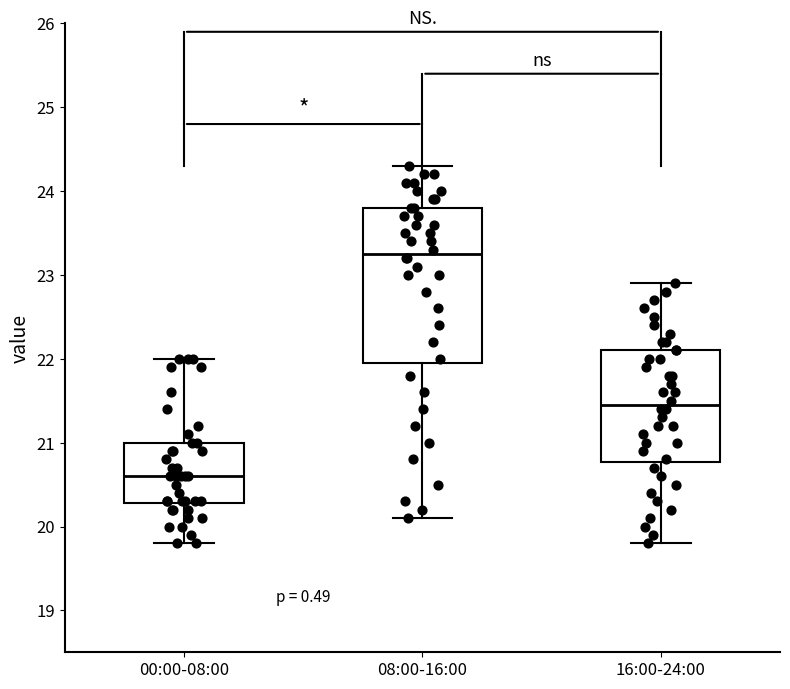

Where is the upper edge of the box for 00:00-08:00 on the y-axis? The values are not printed on the chart, so give them approximately, as read against the axis.

21.0